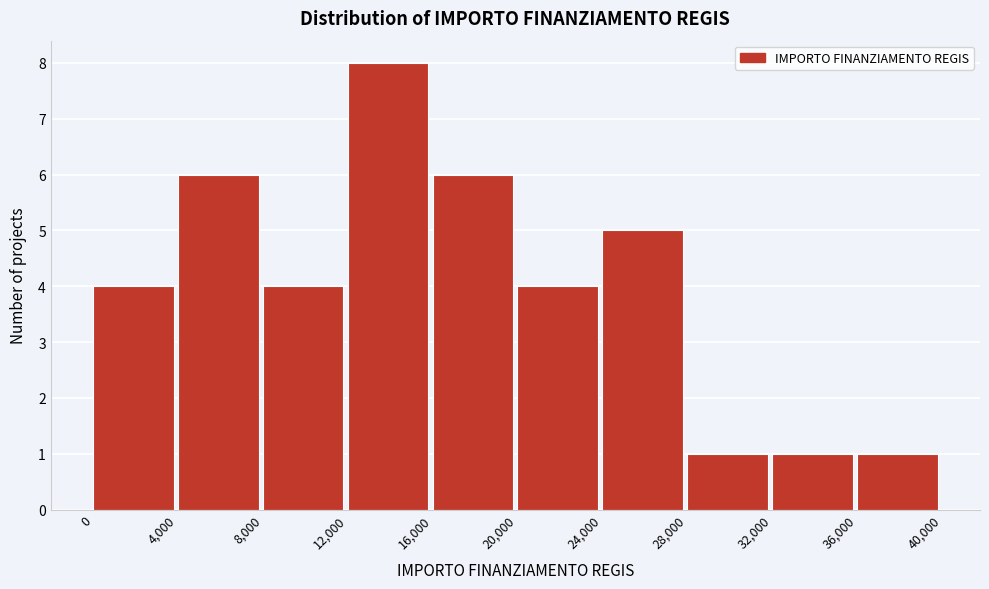

Reading left to right, transcribe this chart: for each bar, give the range it covers on the x-axis and its height. The values are not printed on the chart, so give them approximately, as read against the axis.

0 to 4,000: 4
4,000 to 8,000: 6
8,000 to 12,000: 4
12,000 to 16,000: 8
16,000 to 20,000: 6
20,000 to 24,000: 4
24,000 to 28,000: 5
28,000 to 32,000: 1
32,000 to 36,000: 1
36,000 to 40,000: 1